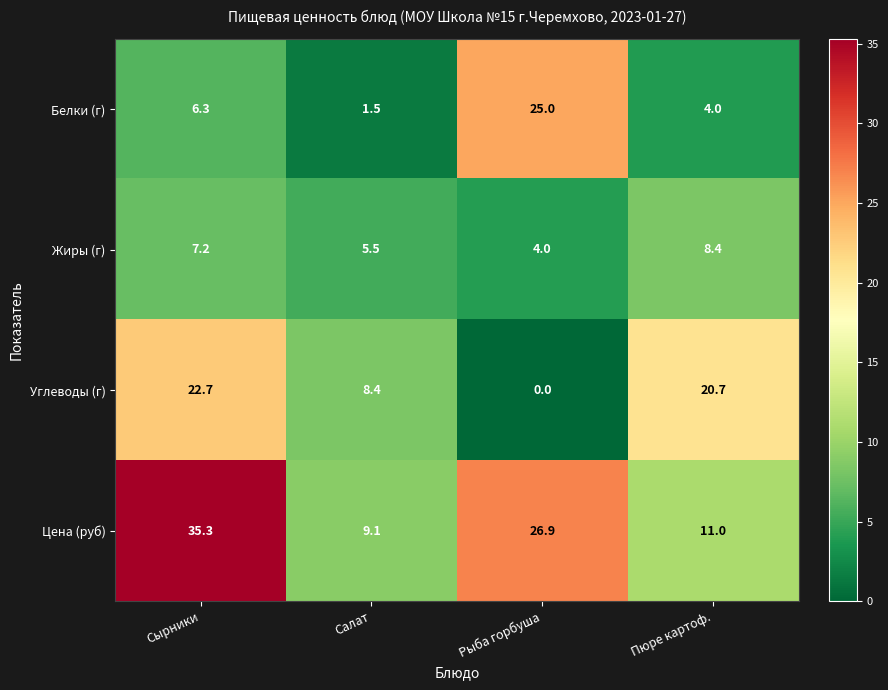

Where is Цена (руб) nearest to the value 22?

Рыба горбуша